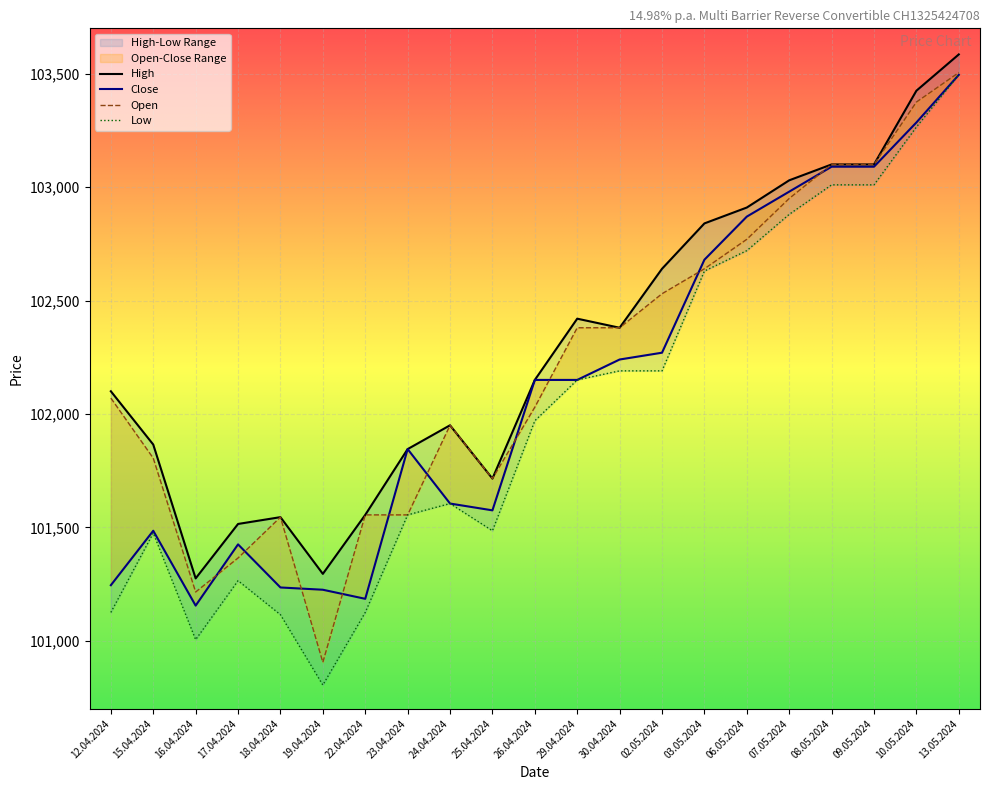

How many interior local valleys does the Open series have?

3